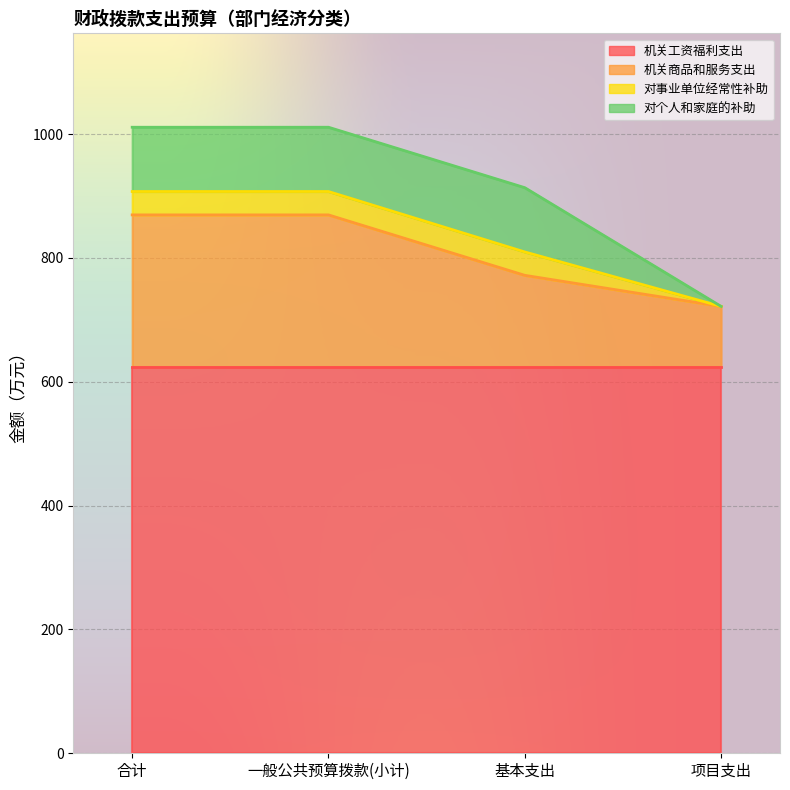

True or false: 机关工资福利支出 and 对个人和家庭的补助 cross at least once.

False